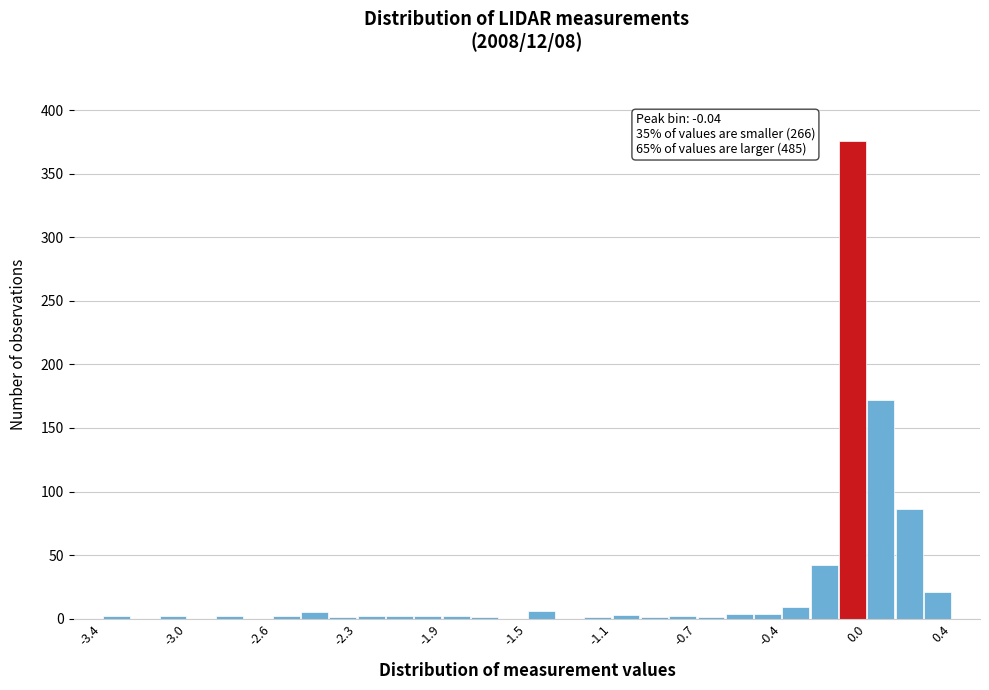

Read against the x-axis, roughly where is the centre of the tallest bar?

-0.05